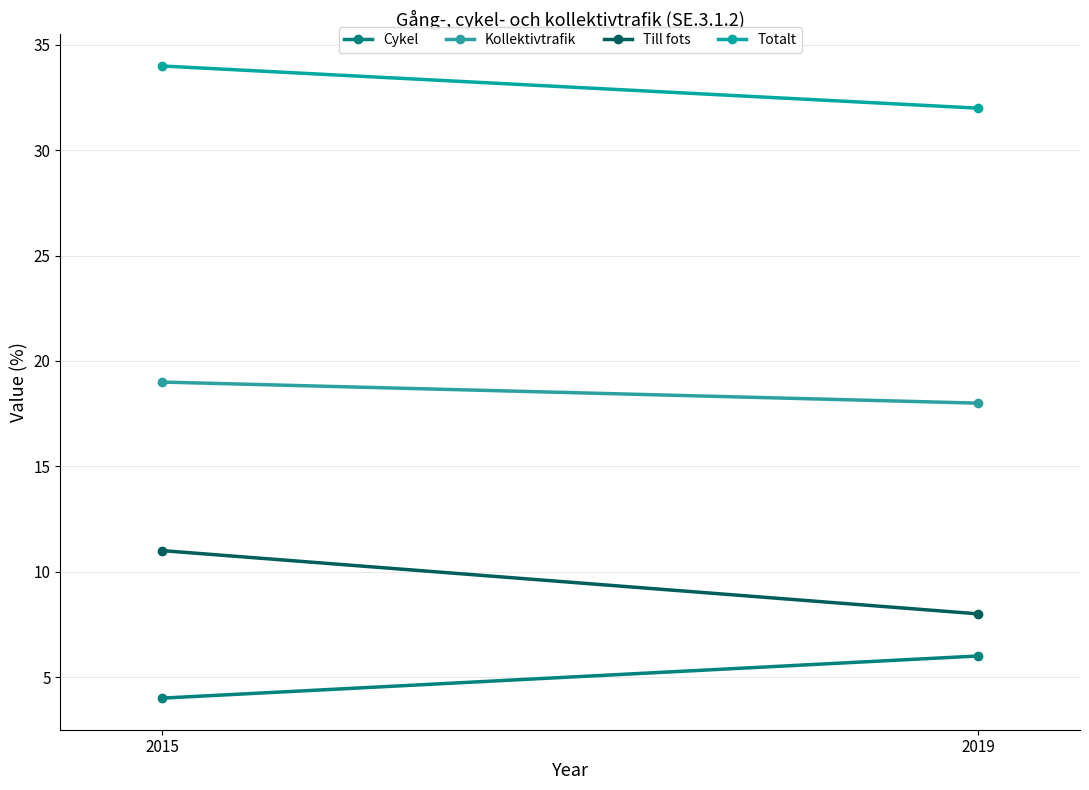

Which series has the largest total across all categories?

Totalt